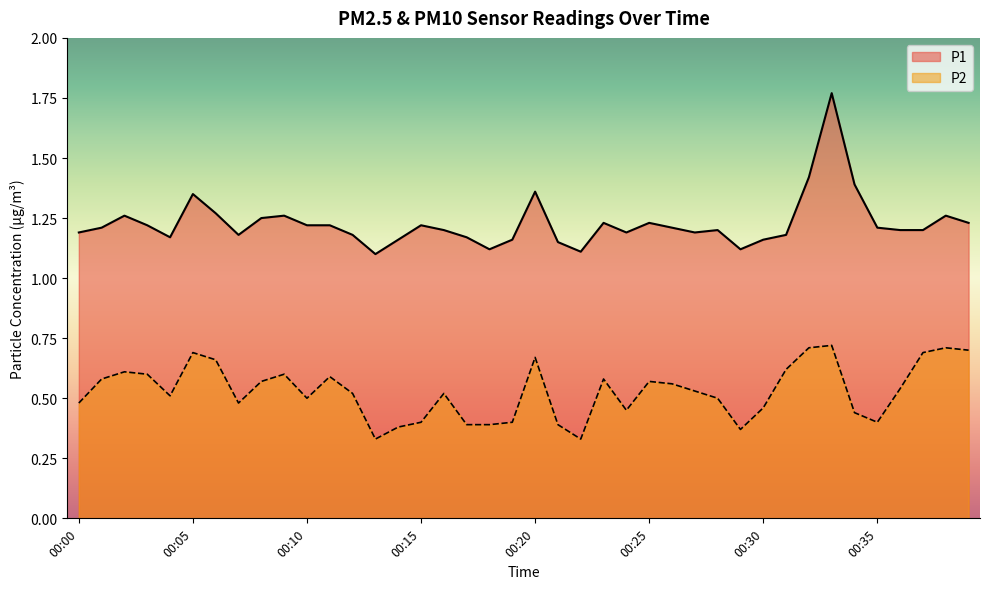

List the series in order of their overall mean, lowest first.

P2, P1